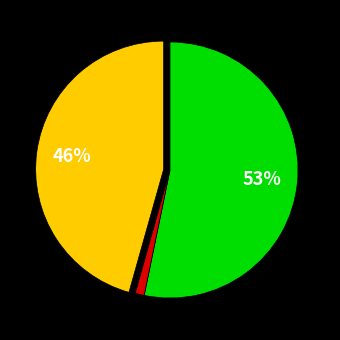

To the nearest percent, what is the average slice percentage?

33%